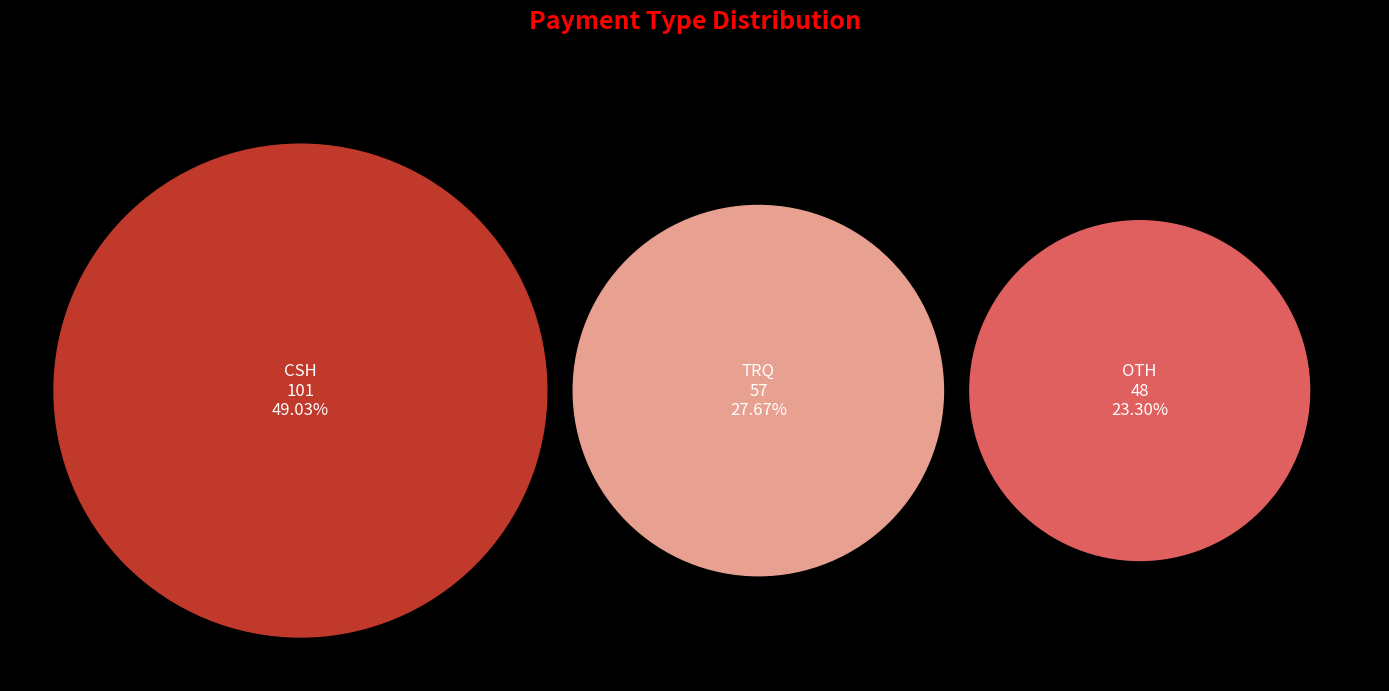

Is it true that CSH is 49% of the pie?

True